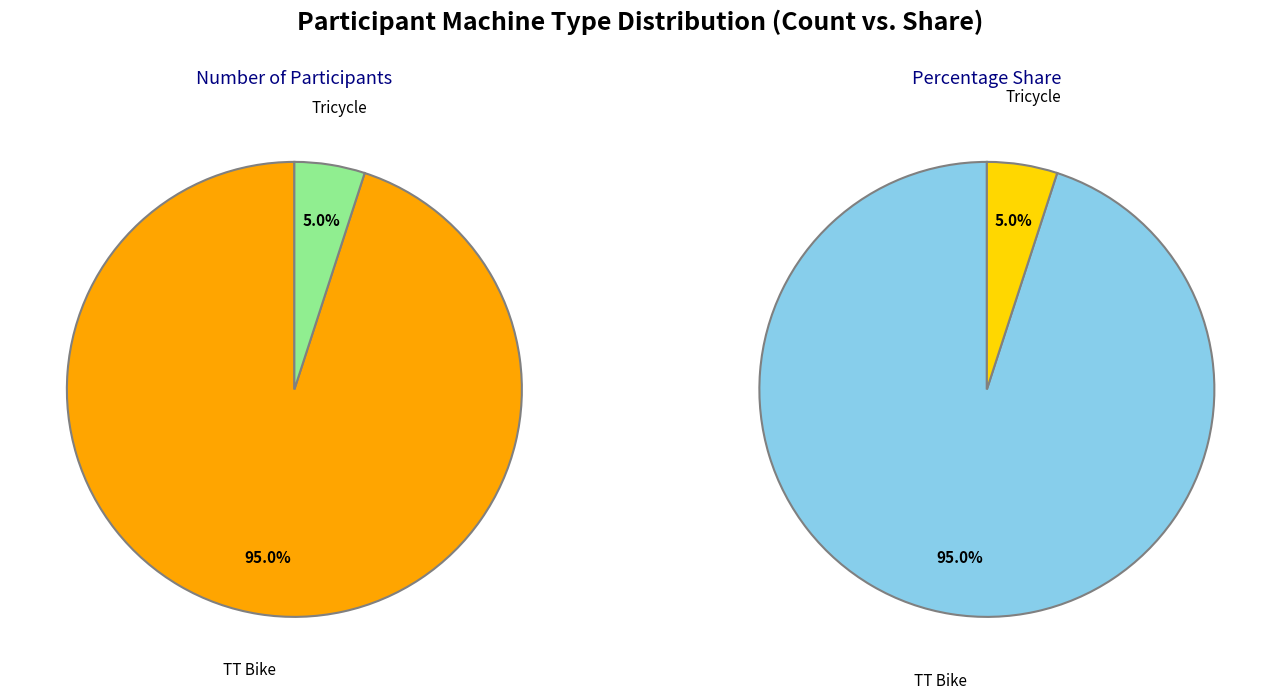

Rank the categories by value from lowest to highest.

Tricycle, TT Bike